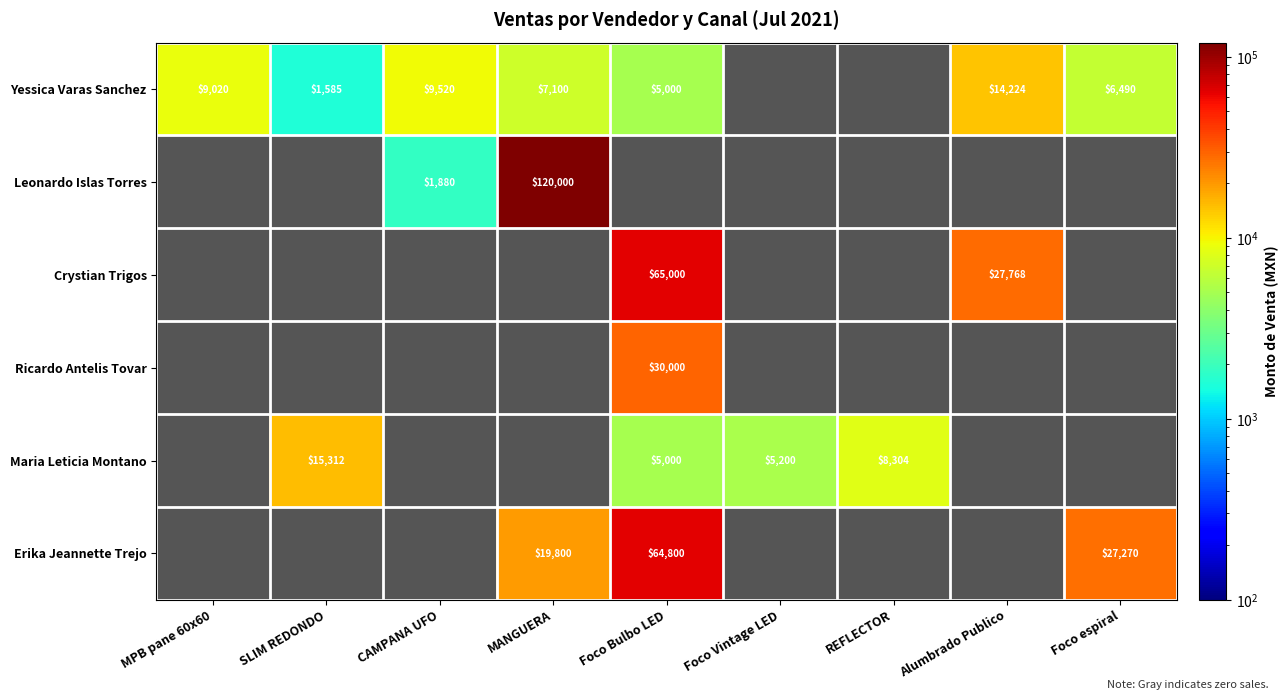

Is it true that Yessica Varas Sanchez equals 1585 at SLIM REDONDO?

True